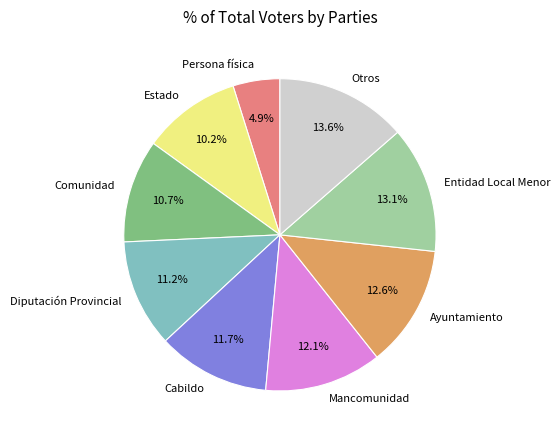

Which category has the smallest portion of the pie?

Persona física